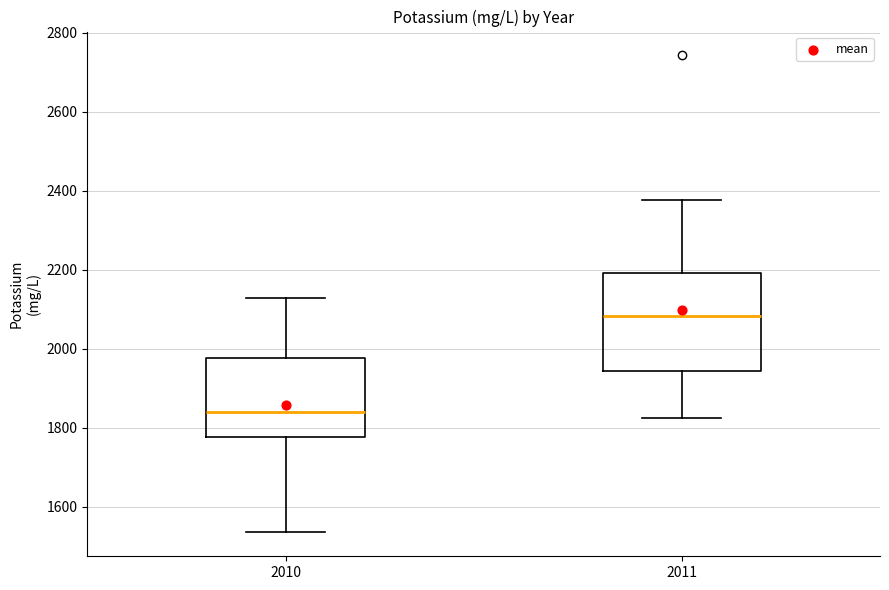

Comparing the boxes themselves (not the whiskers), which one is the tallest?

2011